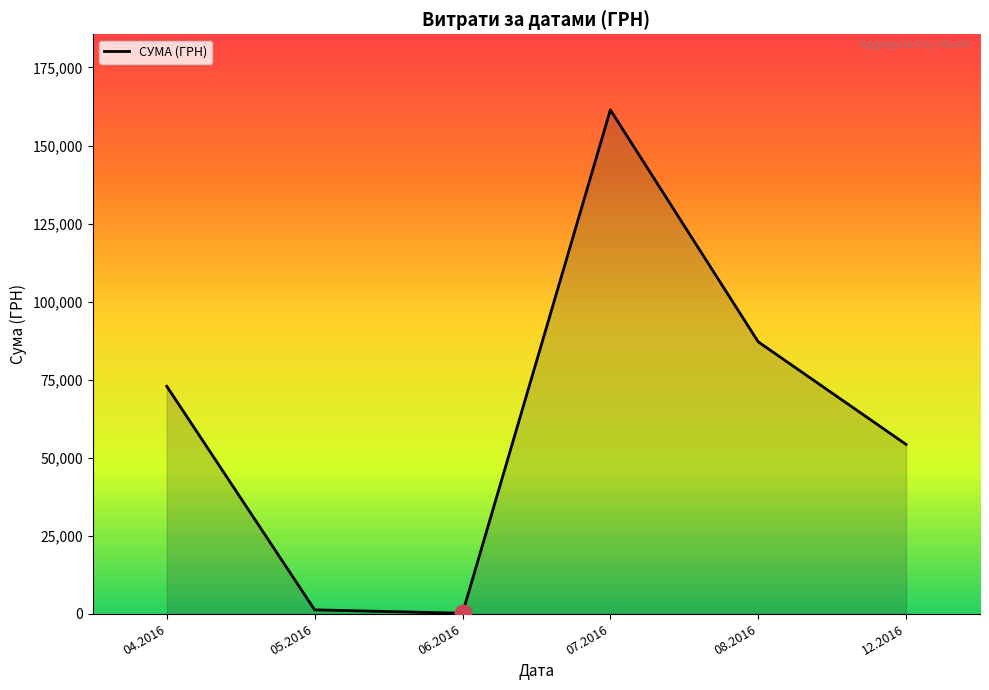

Is it true that the value at 12.2016 is 27206.1?

False